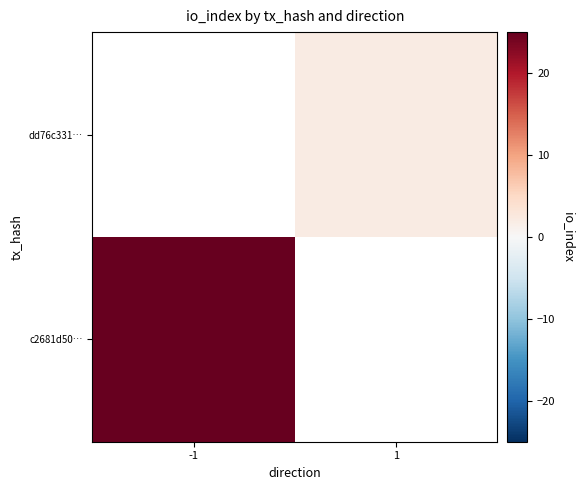

Is the value of c2681d50… at 1 greater than the value of dd76c331… at -1?

No